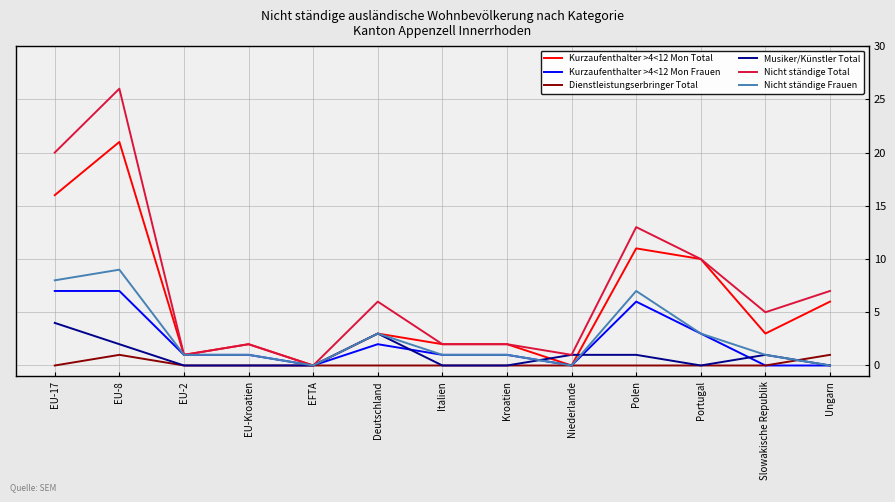

What position from the right is Slowakische Republik?

2